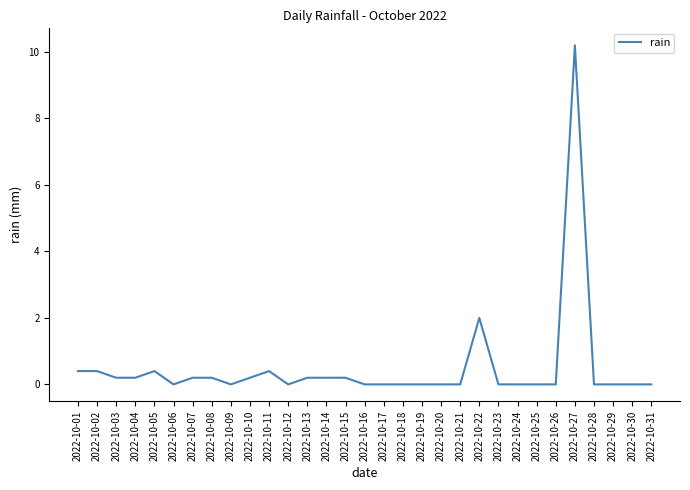

Count the number of categories in the chart.

31